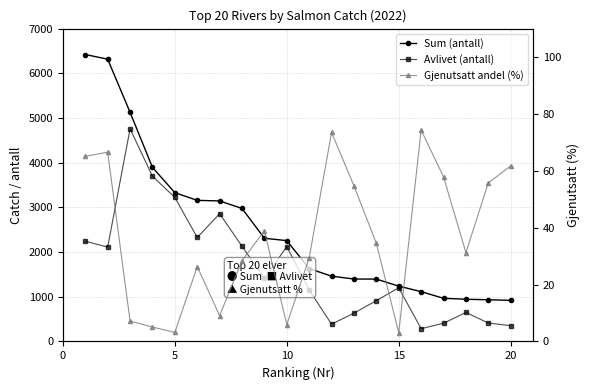

What is the value of the Avlivet (antall) point at the 1st from the left?

2242.0